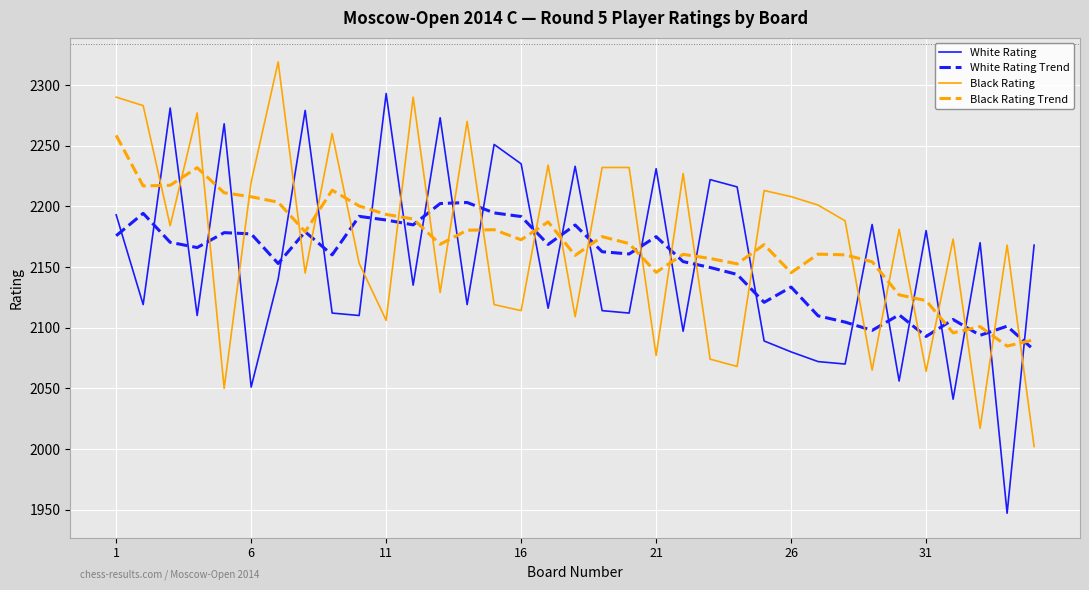

Rank the series by their maximum value, from highest to lowest.

Black Rating, White Rating, Black Rating Trend, White Rating Trend